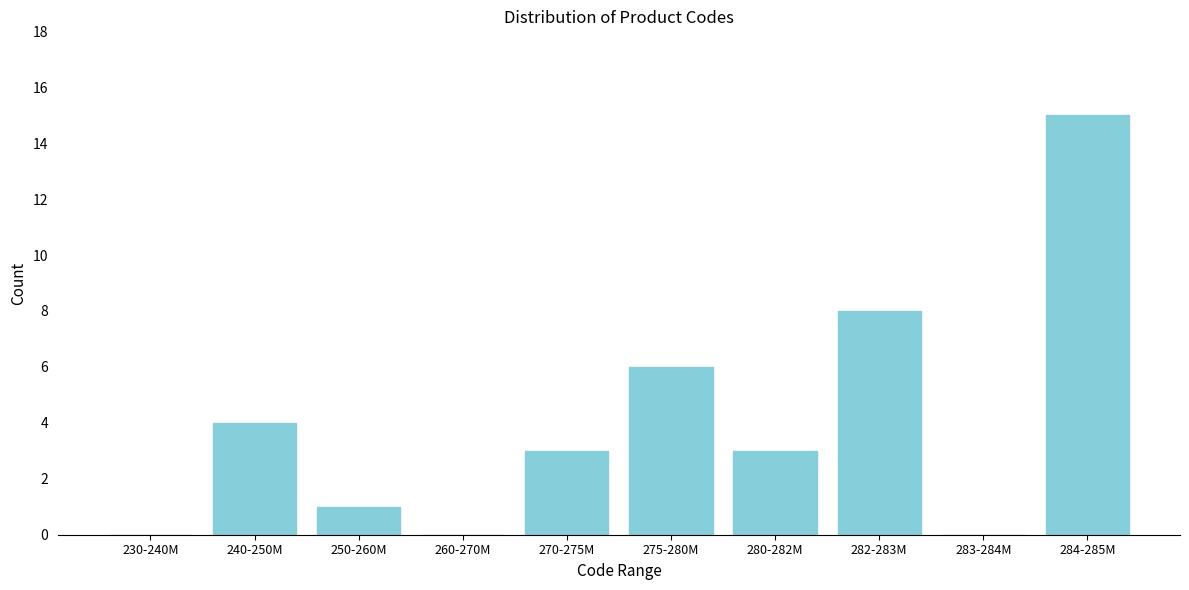

Reading left to right, list all the values displayed in this chart.

230-240M=0	240-250M=4	250-260M=1	260-270M=0	270-275M=3	275-280M=6	280-282M=3	282-283M=8	283-284M=0	284-285M=15